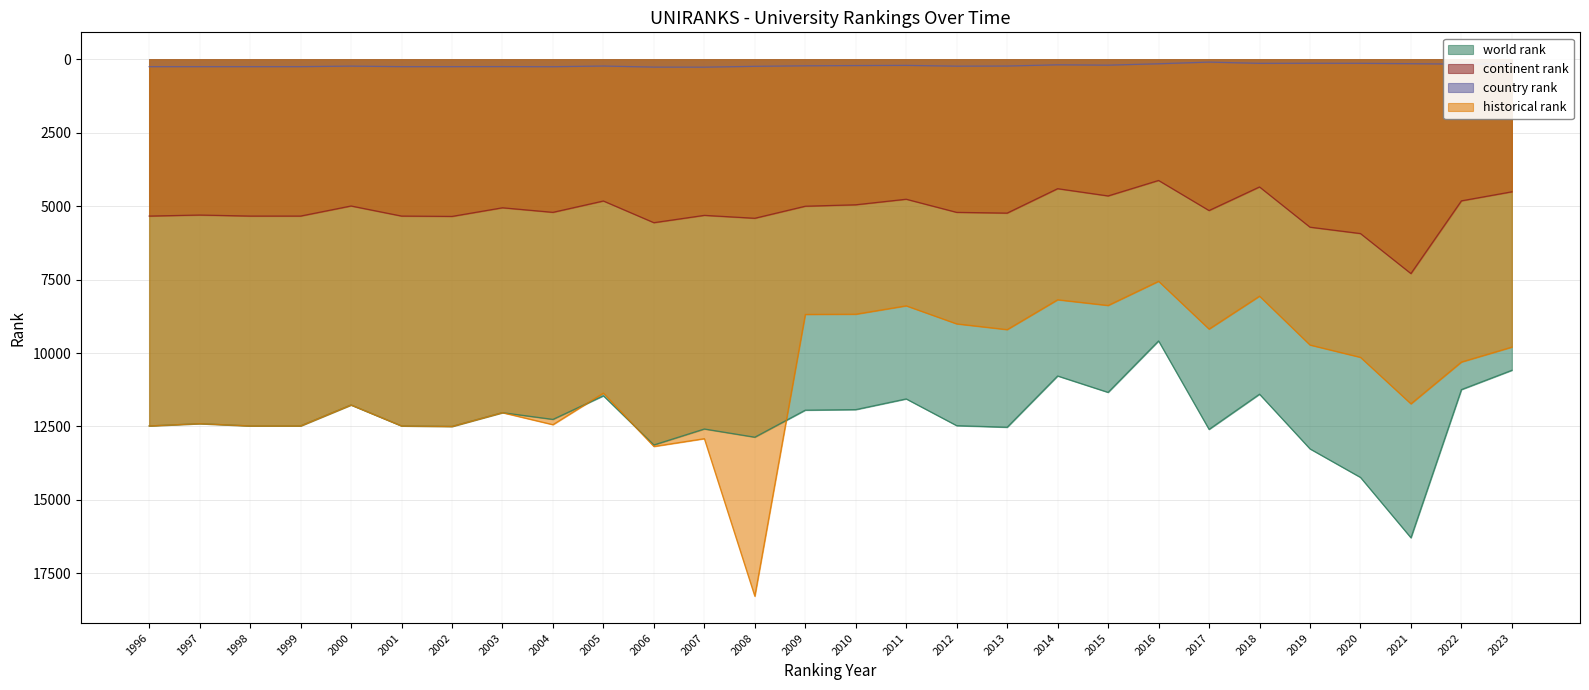

True or false: world rank and continent rank intersect in this chart.

False